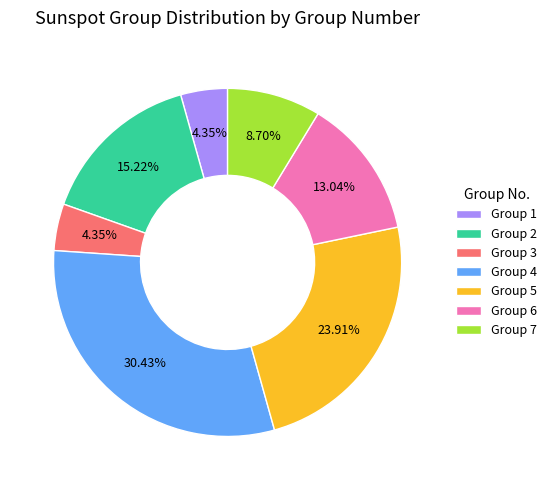

Is Group 2 the majority of the pie?

No